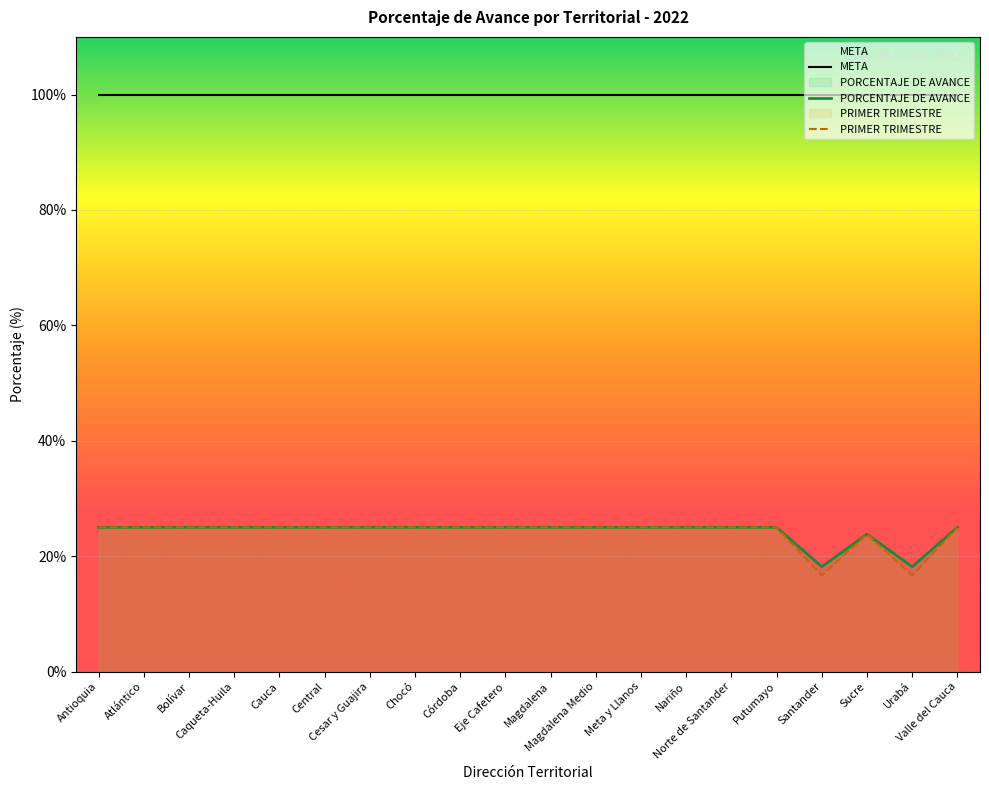

What is the minimum value for META?

100.0